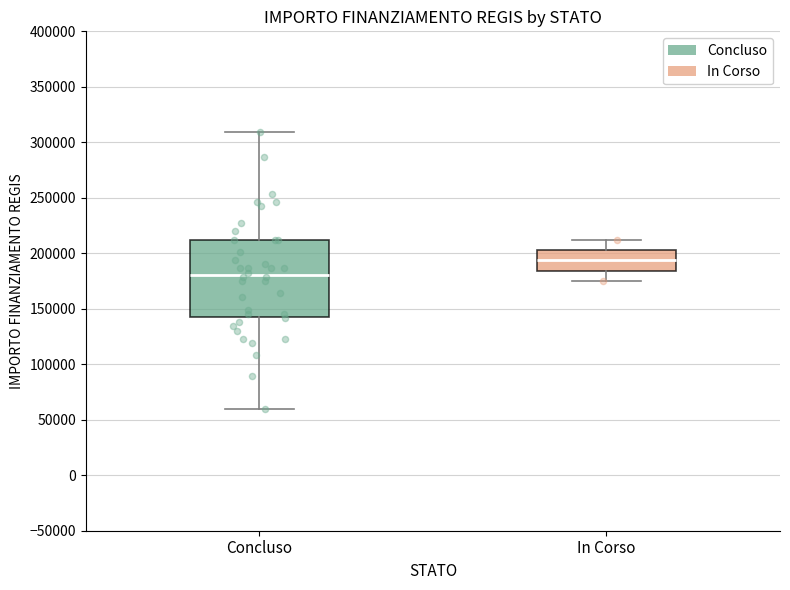

Reading left to right, read every box against the y-axis: the position of its median line, the range the box covers, and the ends of its whiskers. The values are not printed on the chart, so give them approximately, as read against the axis.

Concluso: median 180000, box 145000 to 210000, whiskers 60000 to 310000
In Corso: median 195000, box 185000 to 205000, whiskers 175000 to 210000